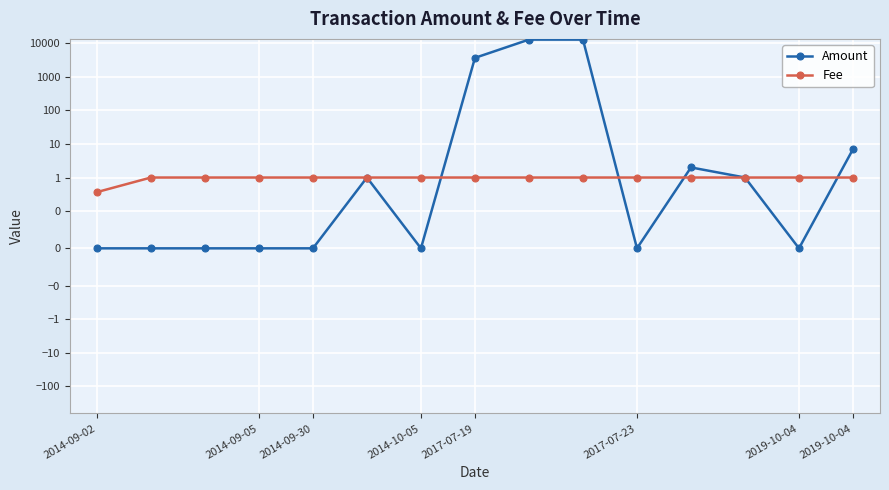

Rank the series by their maximum value, from lowest to highest.

Fee, Amount